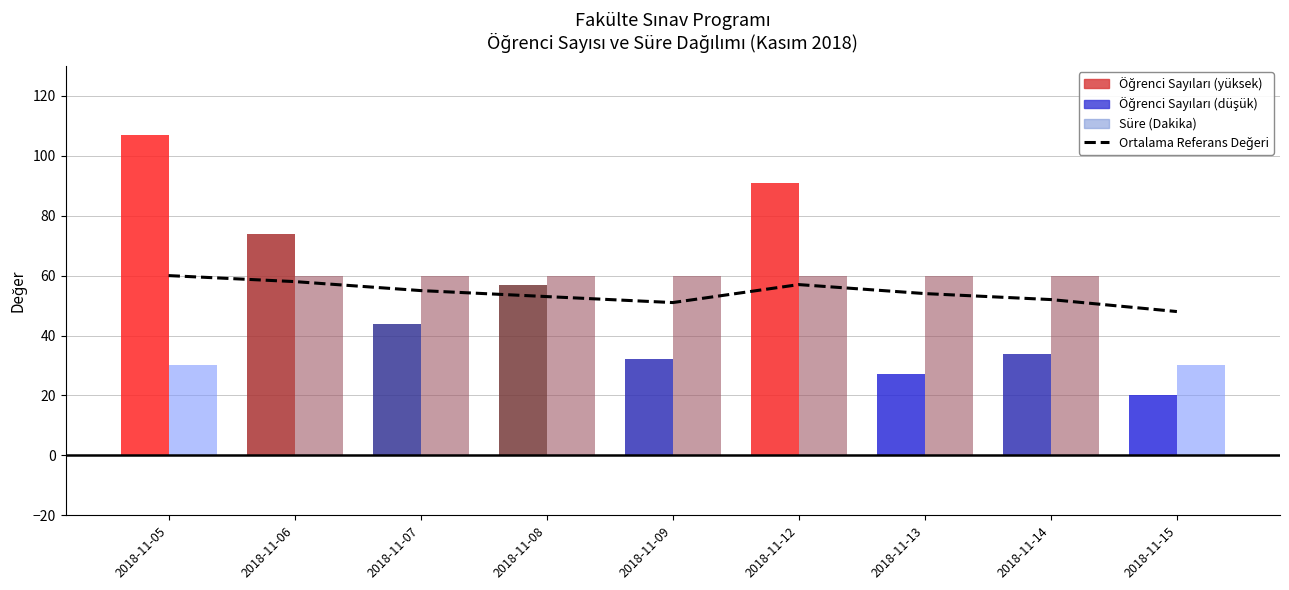

True or false: Ortalama Referans Değeri has a value of 60 at 2018-11-05.

True